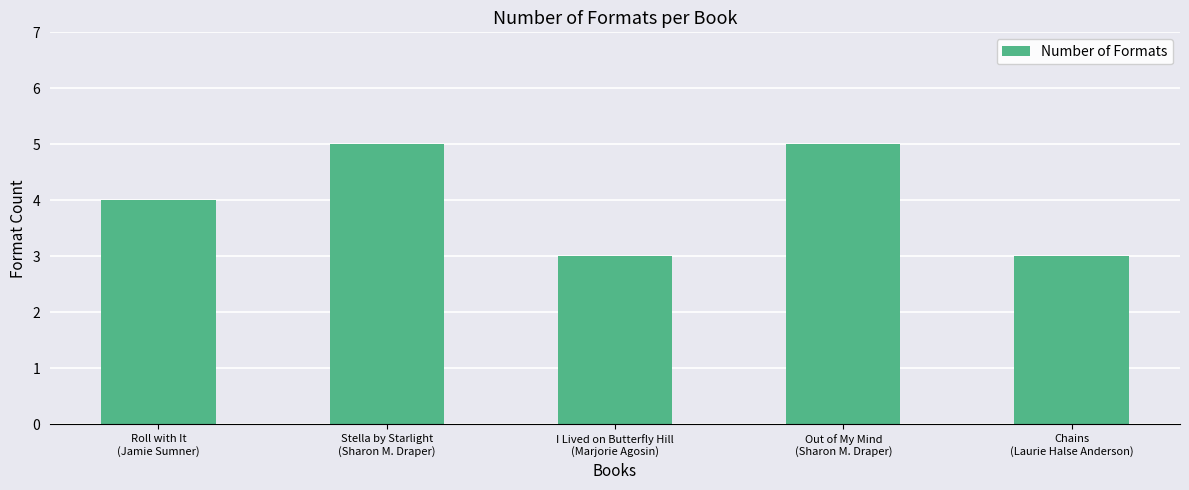

How many values are below 4?

2